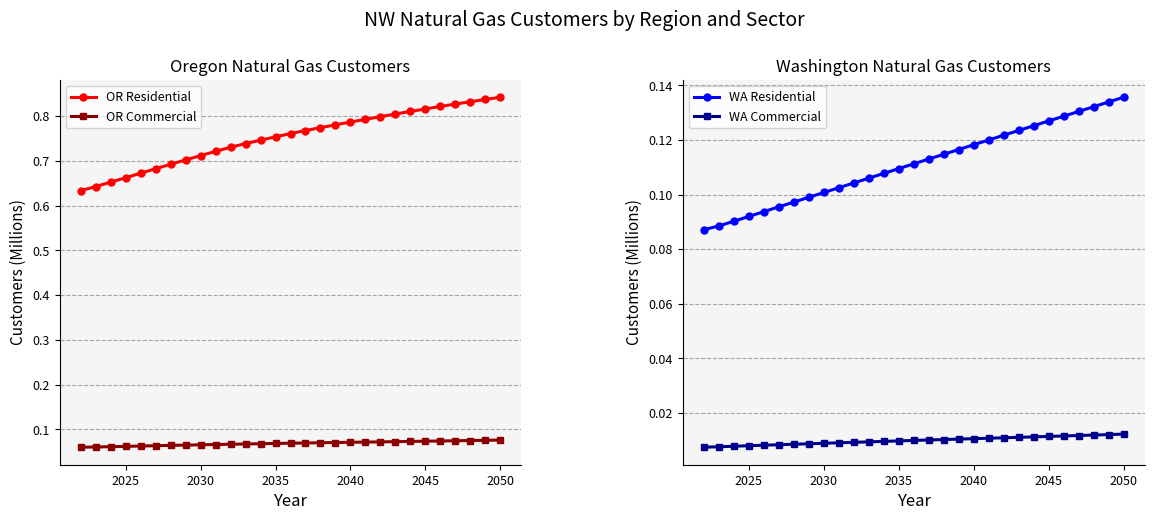

Count the OR Residential values in the range 0 to 1.

29